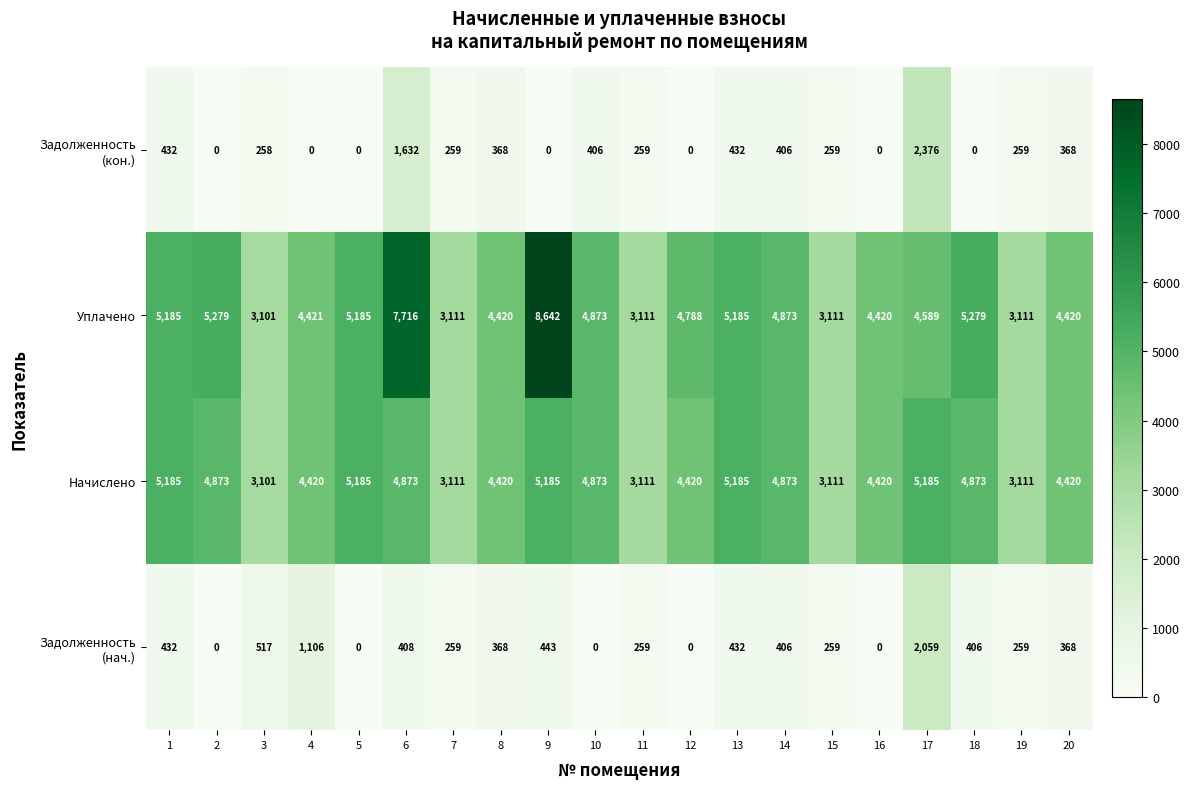

What is the sum of the Уплачено values at 6 and 16?

12136